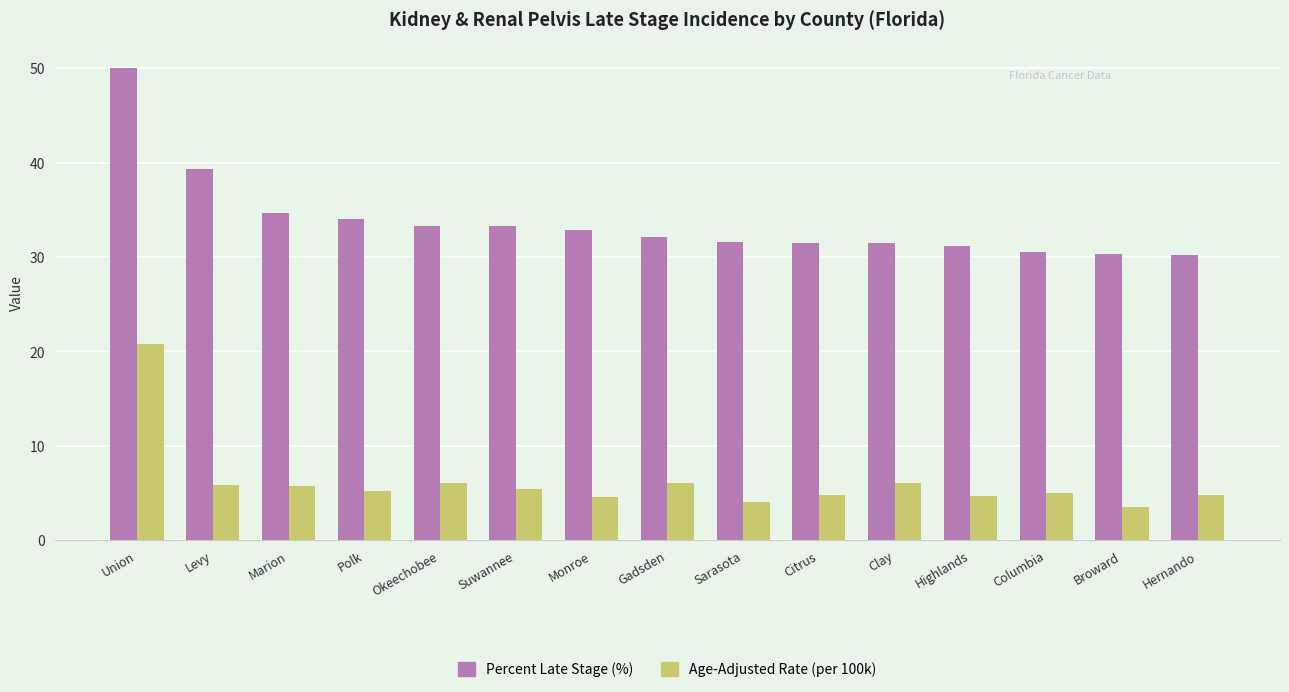

Count the number of categories in the chart.

15